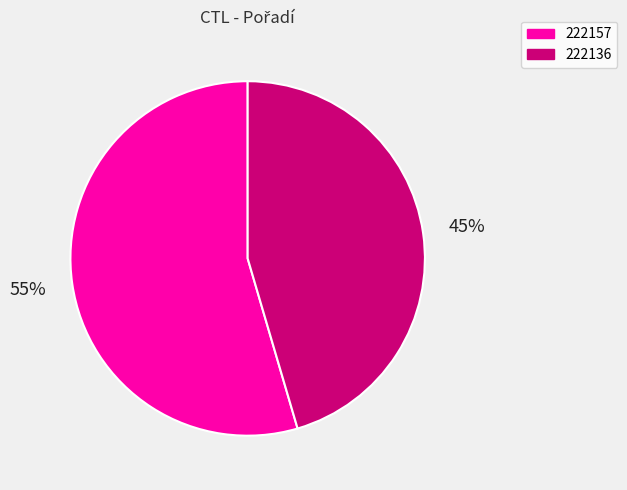

How many slices are in this pie chart?

2